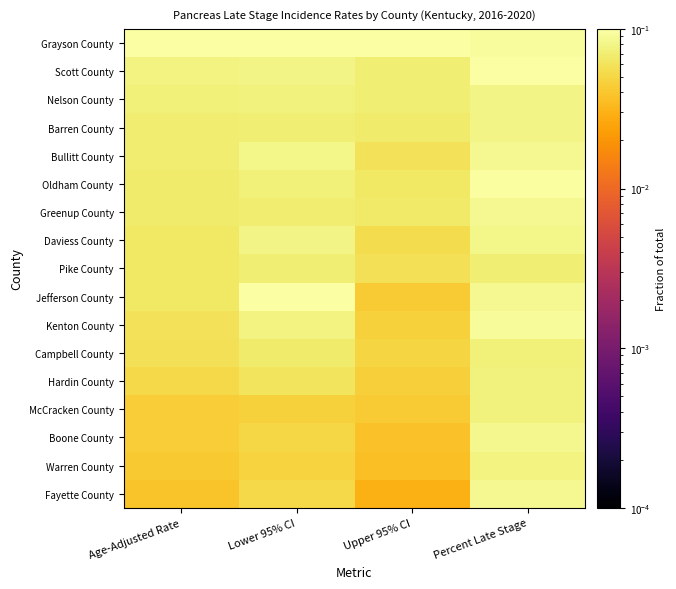

How many data points does each series have?

4